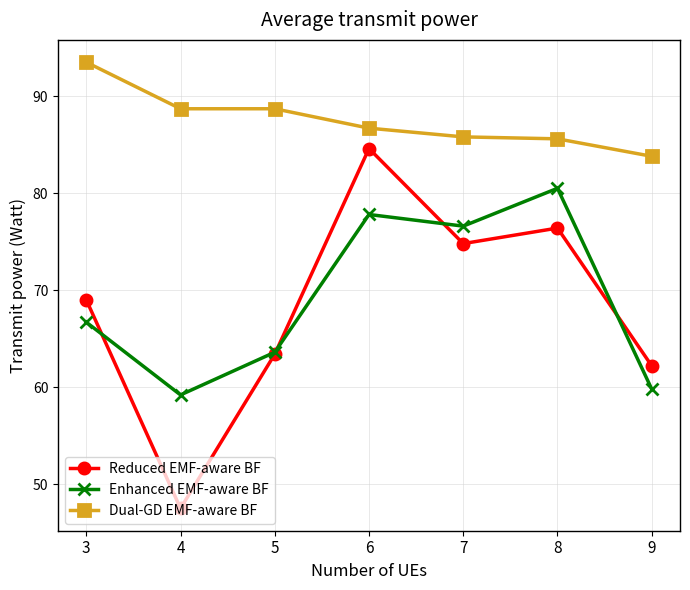

What is the value of the Enhanced EMF-aware BF point at the 5th from the left?

76.6